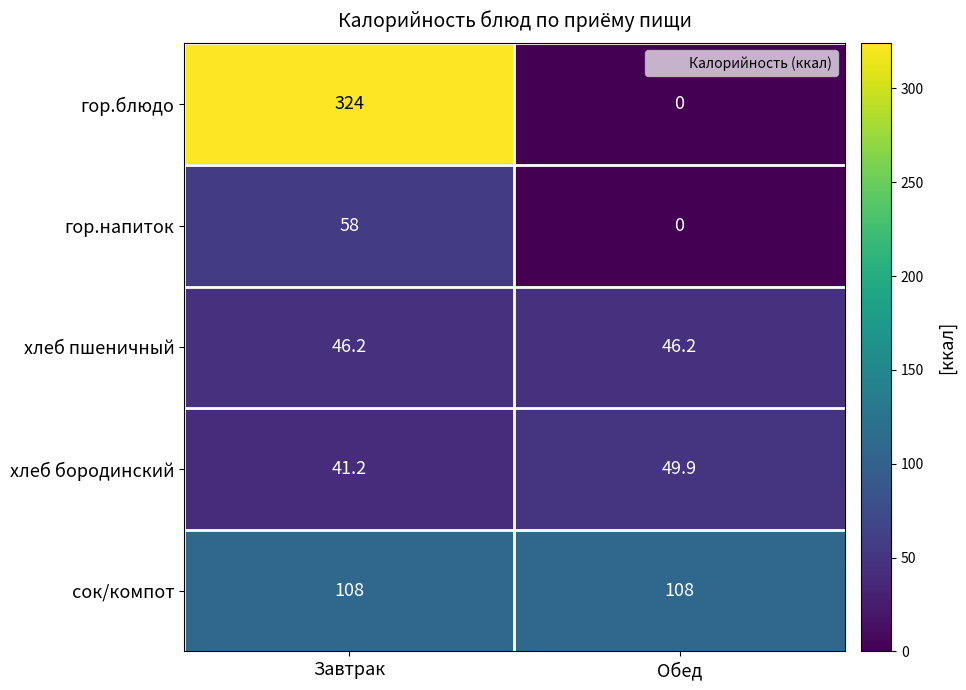

The value of гор.блюдо at Обед is -199.2. True or false?

False